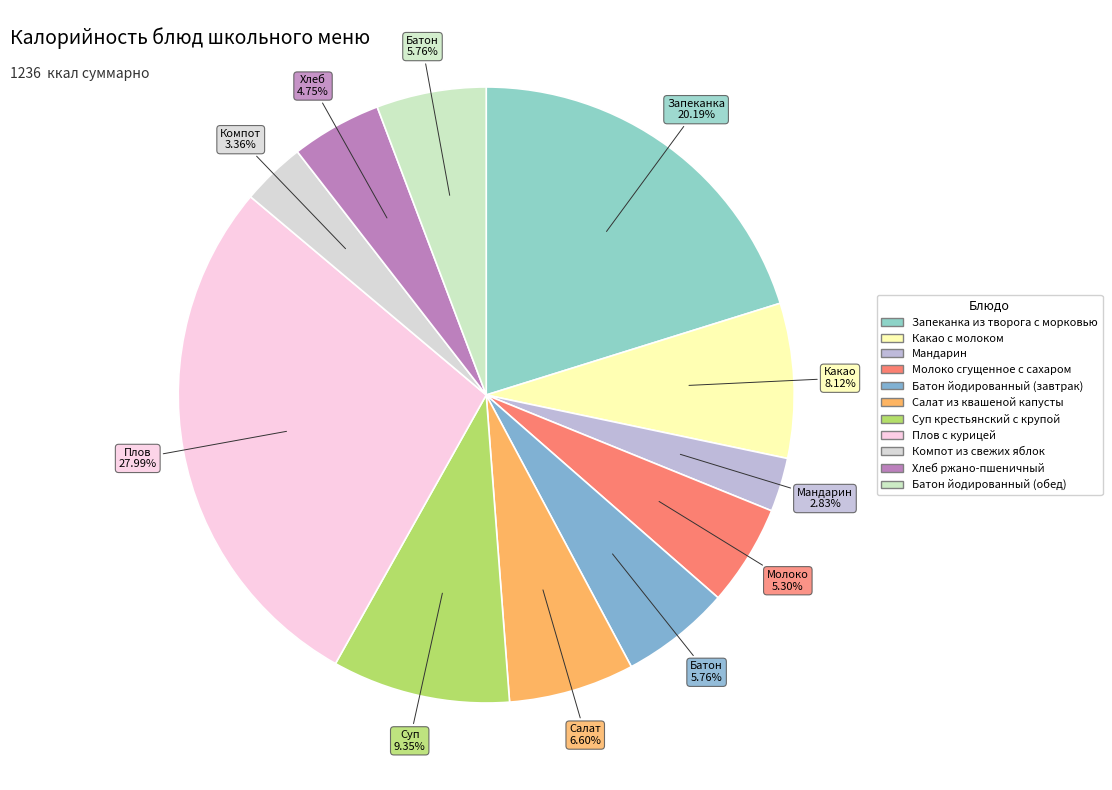

To the nearest percent, what portion does Батон йодированный (обед) represent?

6%